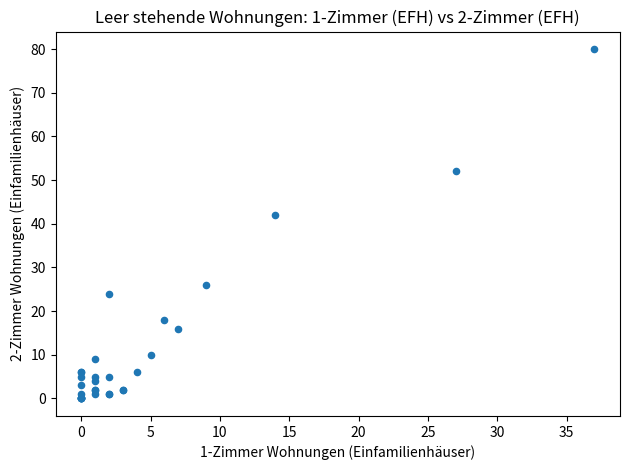

What Y value in the scatter plot is closest to 40?

42